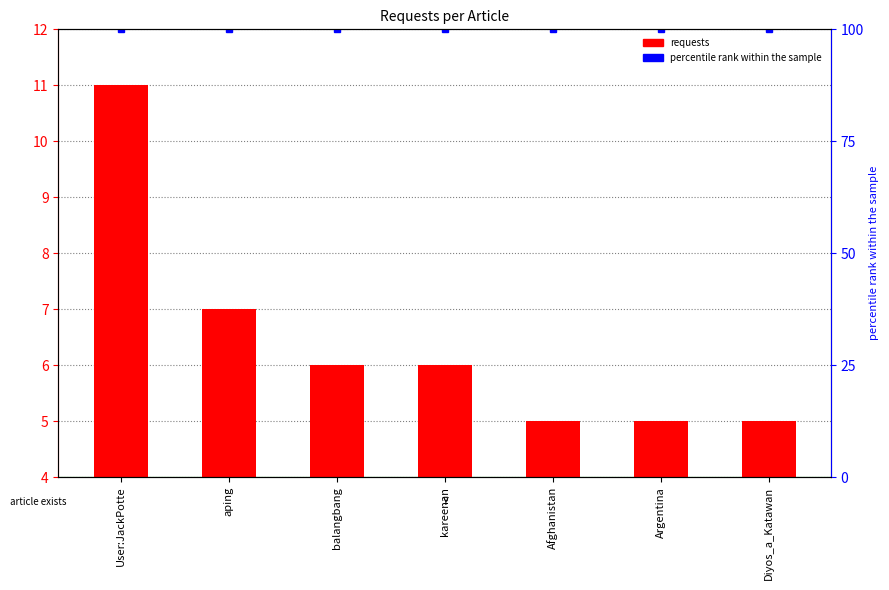

What position from the right is aping?

6